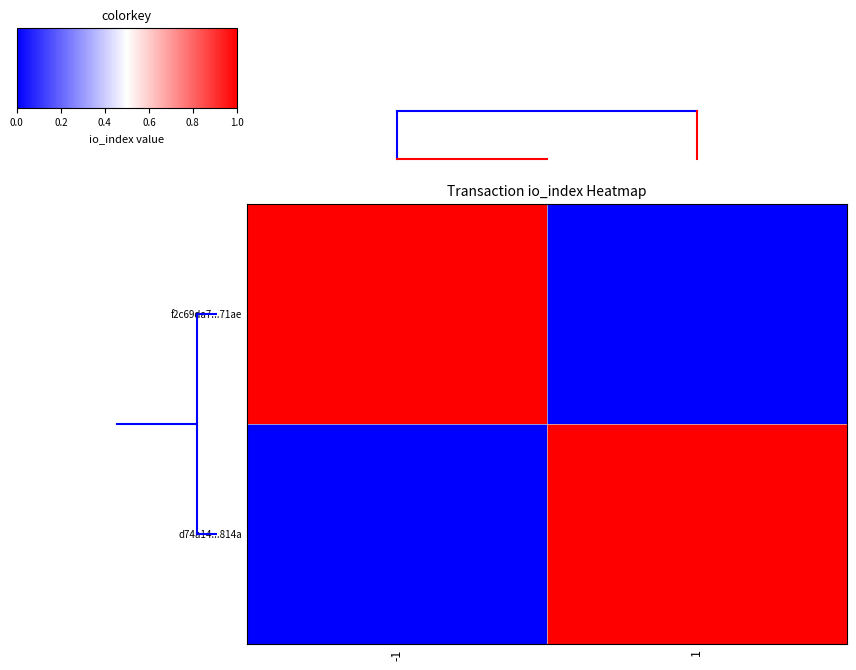

Reading left to right, list all the values displayed in this chart.

f2c69da7...71ae: -1=1	1=0
d74a14...814a: -1=0	1=1